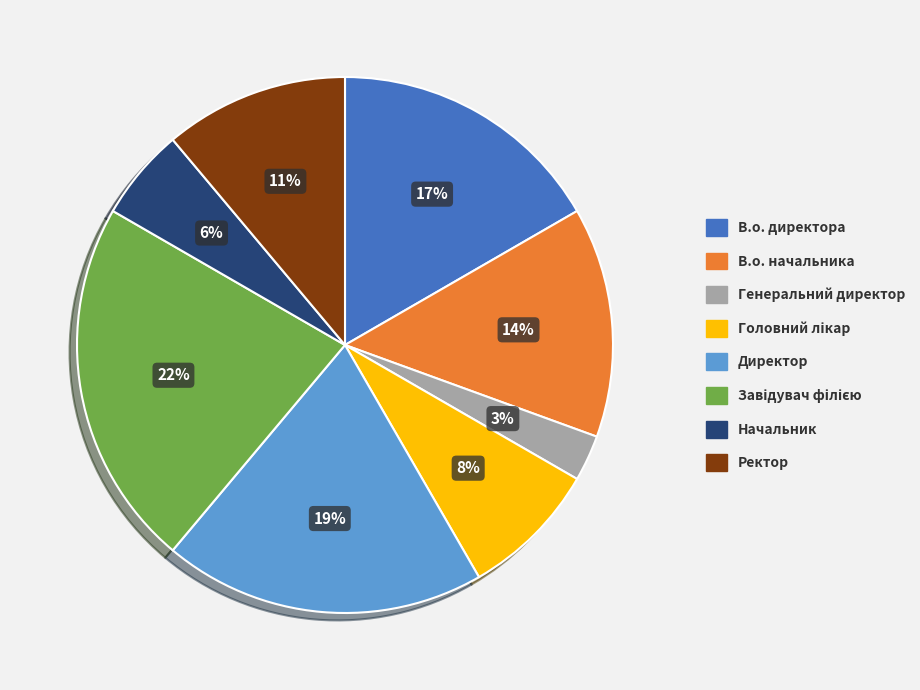

Is it true that Начальник is 18% of the pie?

False